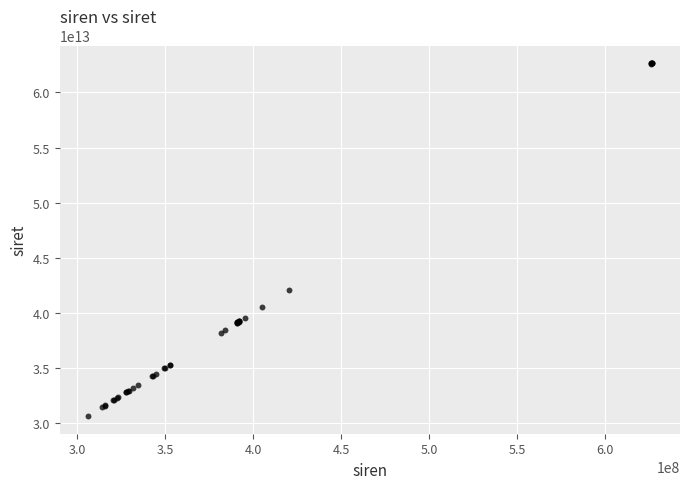

What Y value in the scatter plot is closest to 46634925950014?

42015447800010